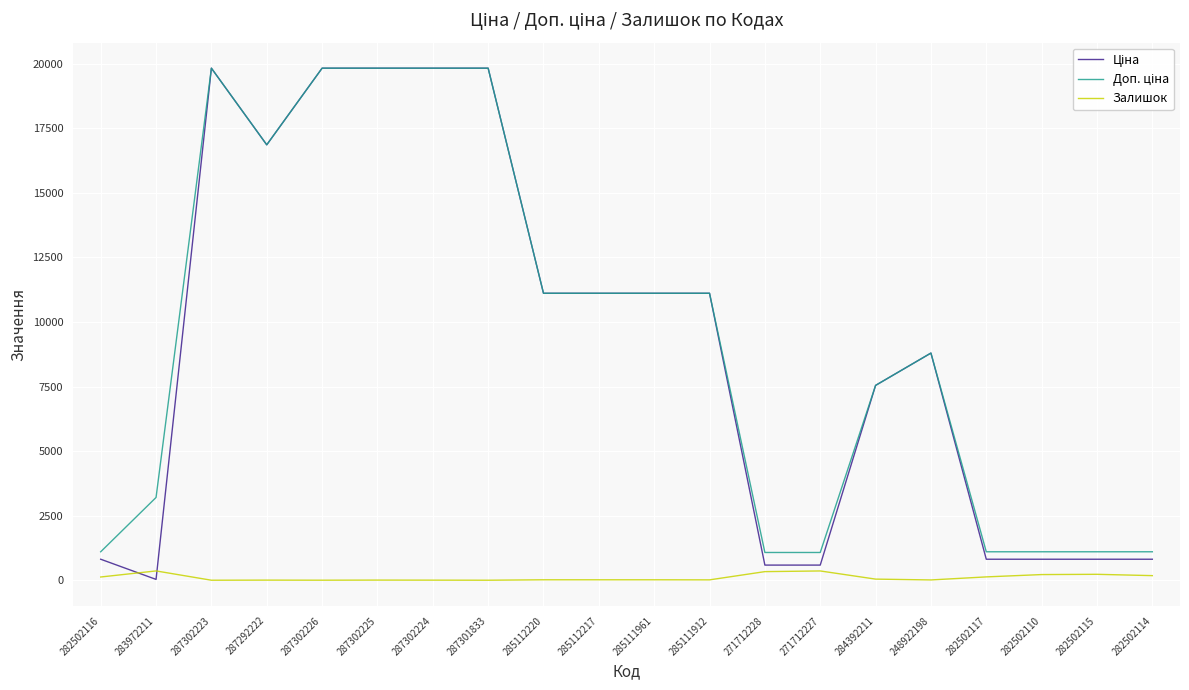

What is the average value of the Залишок series?

103.2